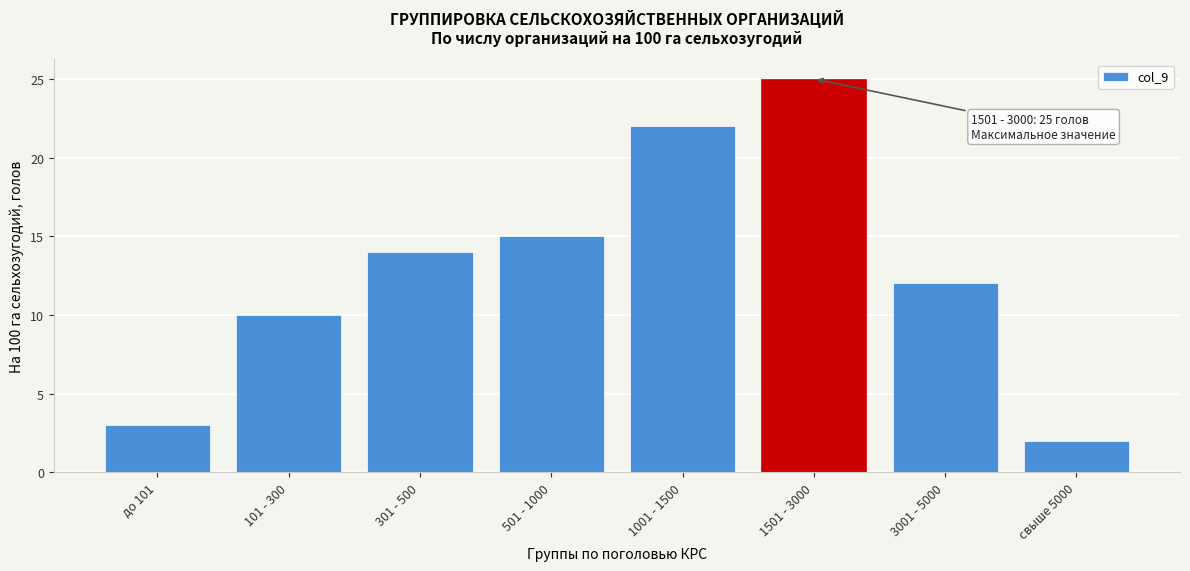

Reading left to right, transcribe all the data shown in this chart.

до 101=3	101 - 300=10	301 - 500=14	501 - 1000=15	1001 - 1500=22	1501 - 3000=25	3001 - 5000=12	свыше 5000=2